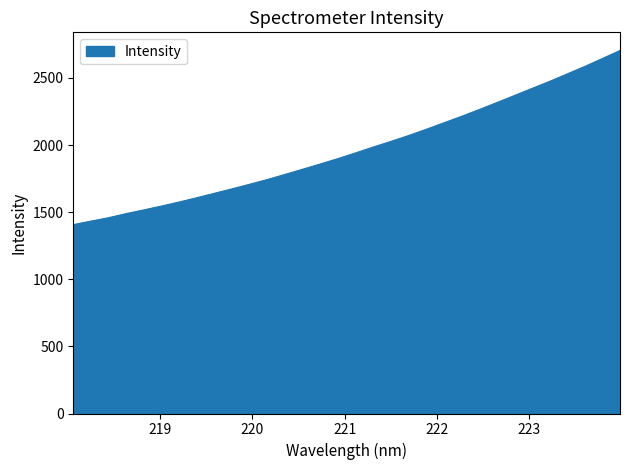

How many values are below 1941?

16